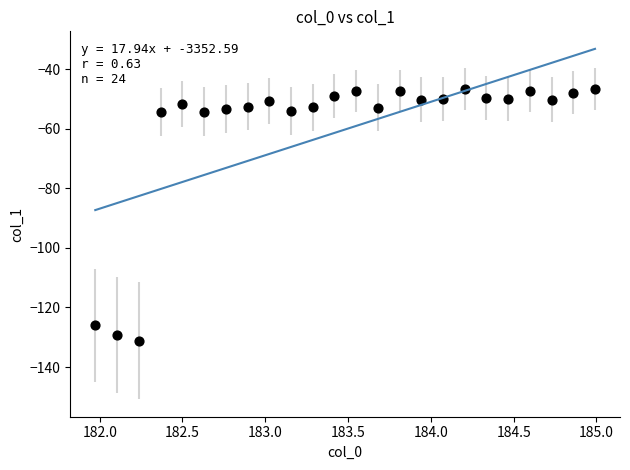

What is the range of Y values (max minus min)?

84.5